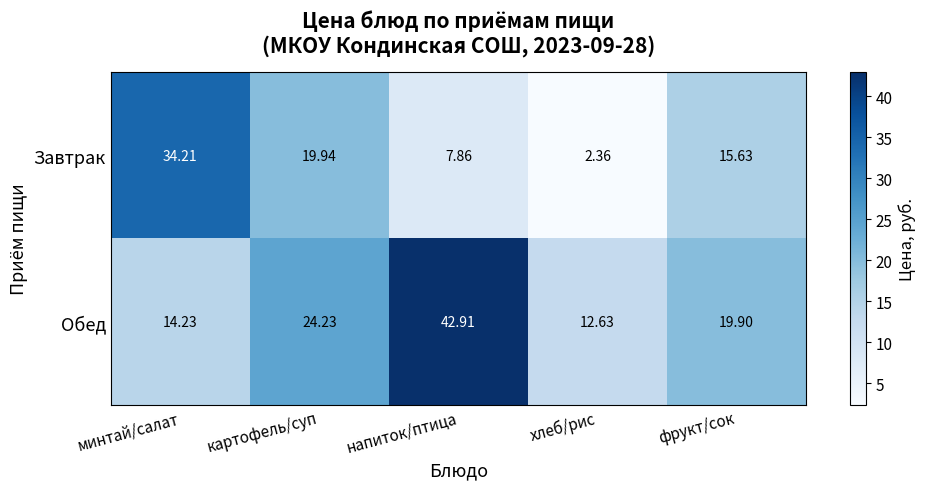

Which category has the lowest value in the Завтрак series?

хлеб/рис